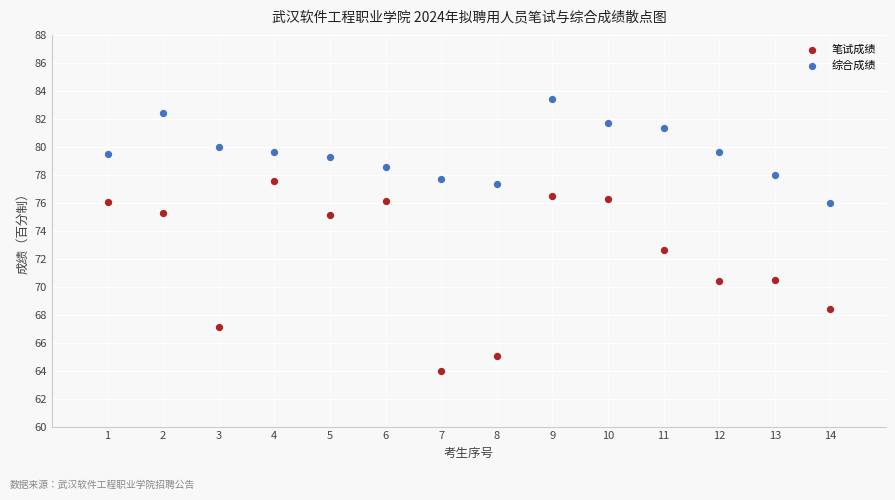

Which series contains the highest Y value?

综合成绩